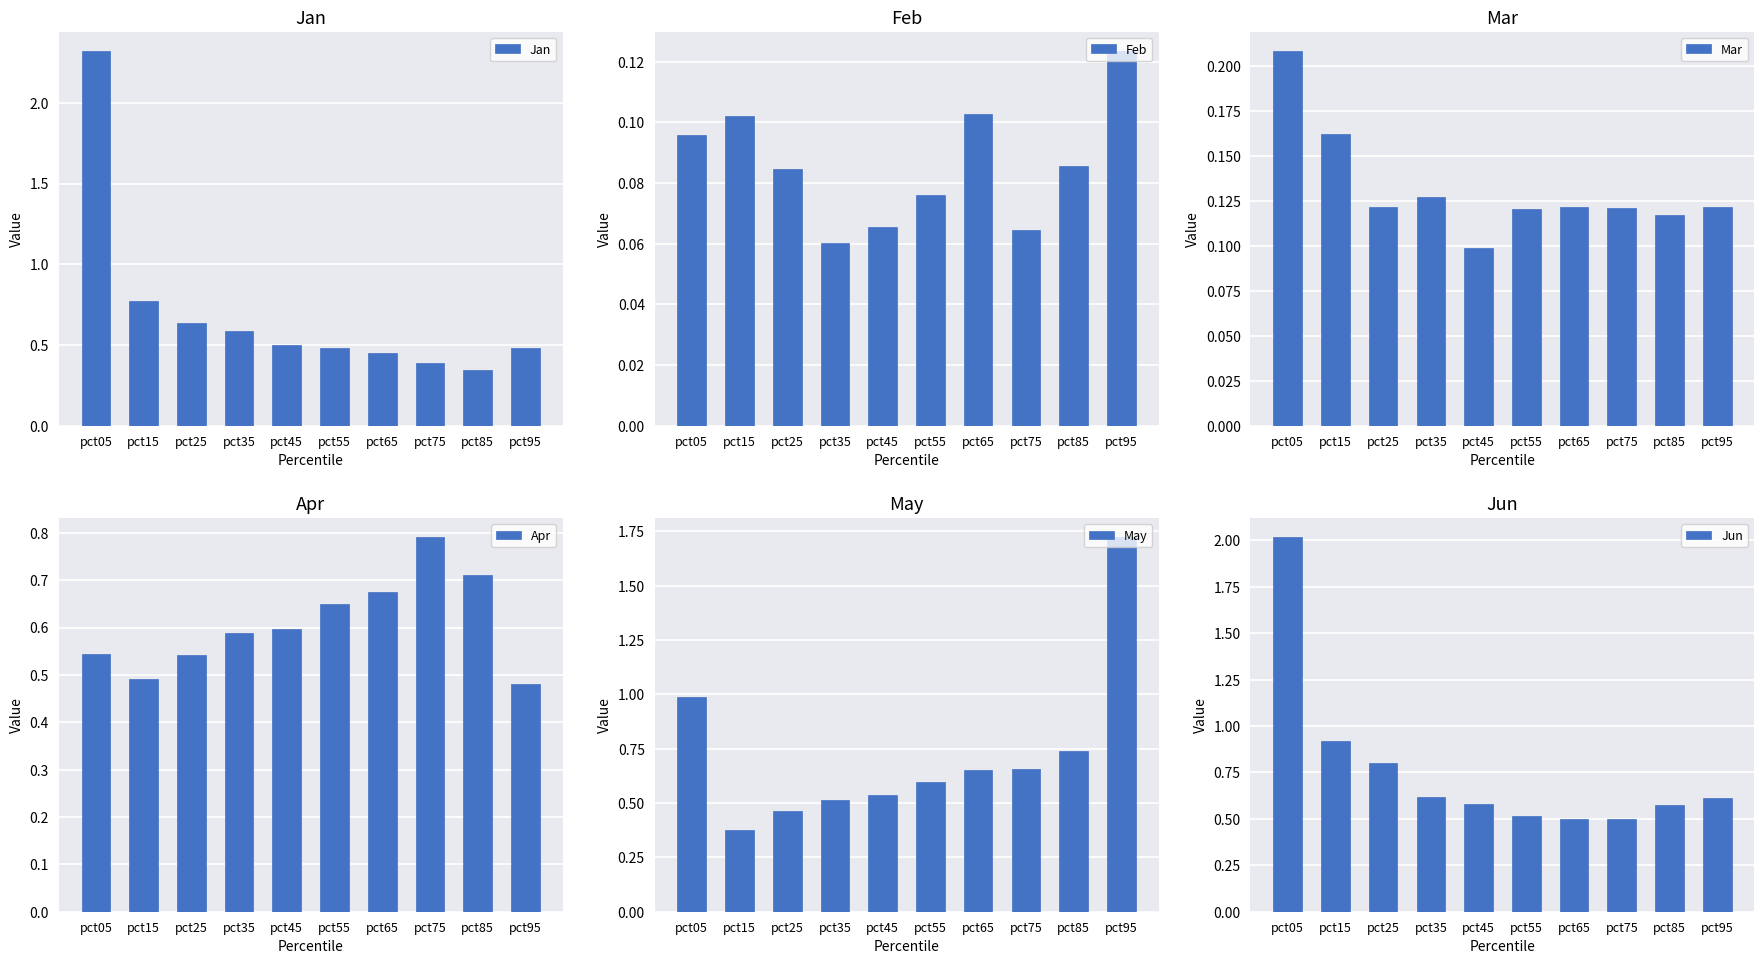

Reading left to right, list all the values displayed in this chart.

Jan: 2.3	0.8	0.6	0.6	0.5	0.5	0.5	0.4	0.3	0.5
Feb: 0.1	0.1	0.1	0.1	0.1	0.1	0.1	0.1	0.1	0.1
Mar: 0.2	0.2	0.1	0.1	0.1	0.1	0.1	0.1	0.1	0.1
Apr: 0.5	0.5	0.5	0.6	0.6	0.6	0.7	0.8	0.7	0.5
May: 1.0	0.4	0.5	0.5	0.5	0.6	0.7	0.7	0.7	1.7
Jun: 2.0	0.9	0.8	0.6	0.6	0.5	0.5	0.5	0.6	0.6